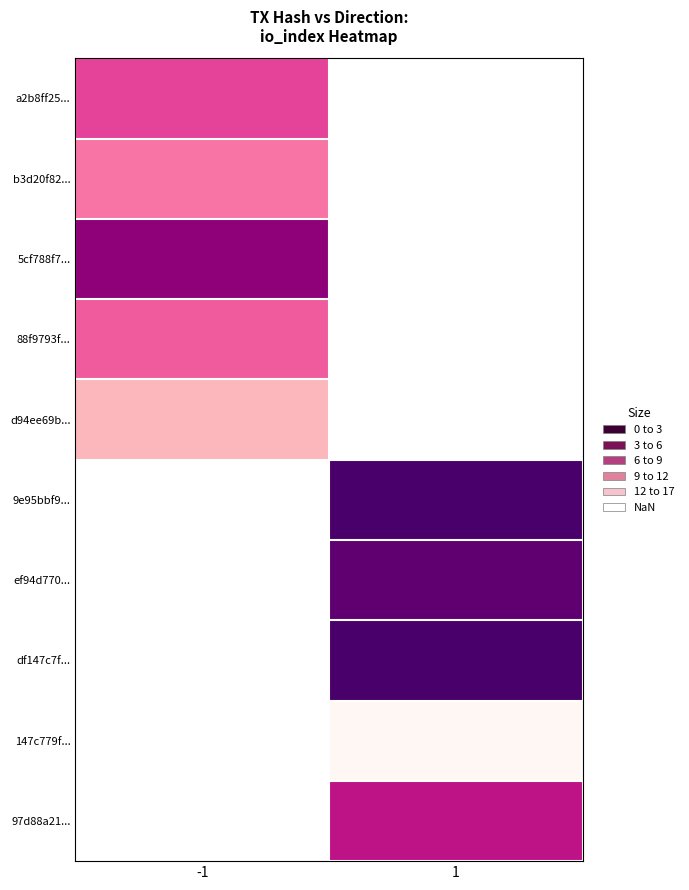

What is the difference between the highest and lowest values at -1?

9.0